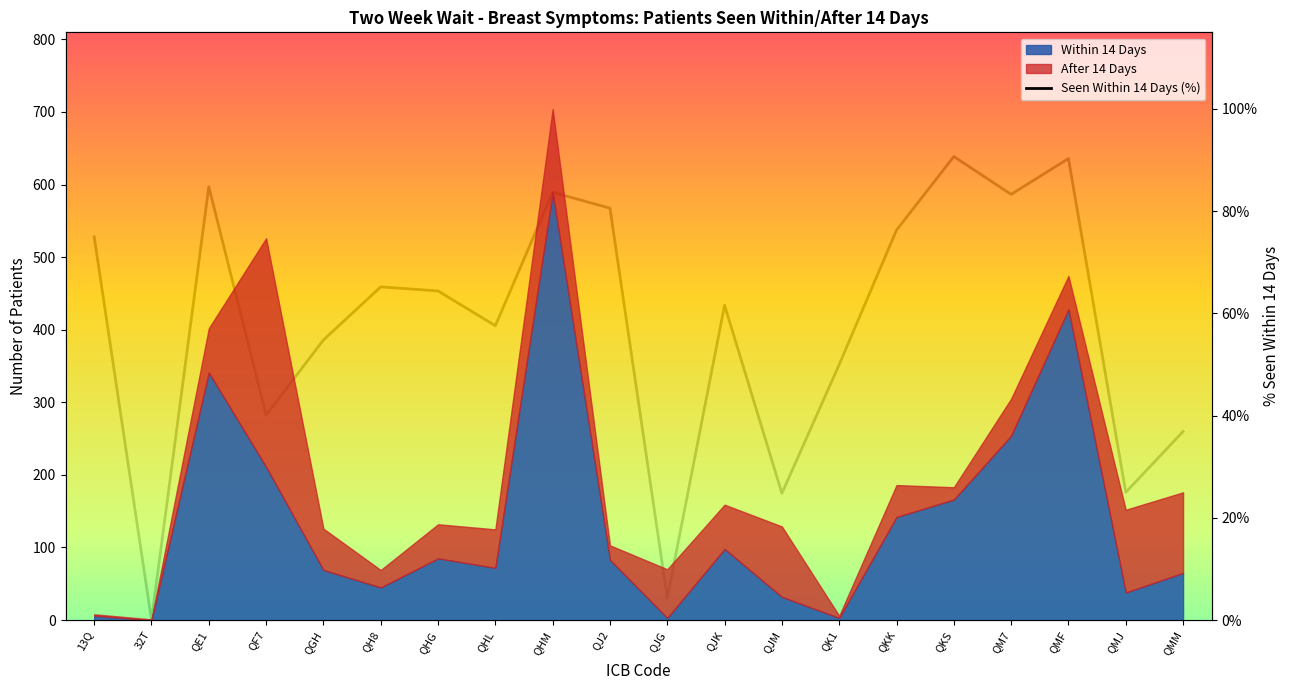

What is the change in value from QHG to QJ2?

+16.2